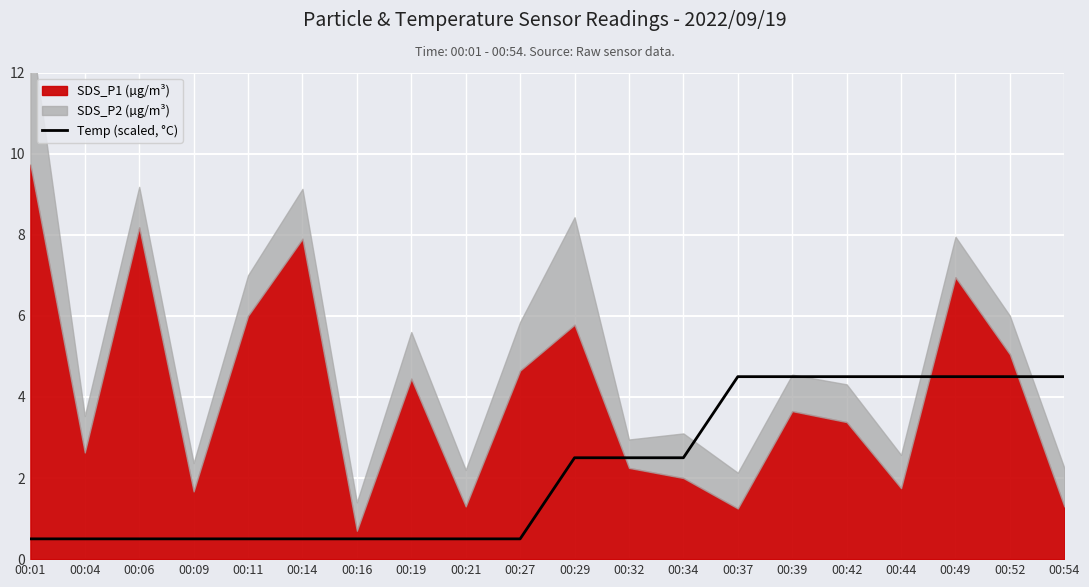

What is the highest value of the Temp (scaled, °C) series?

4.5